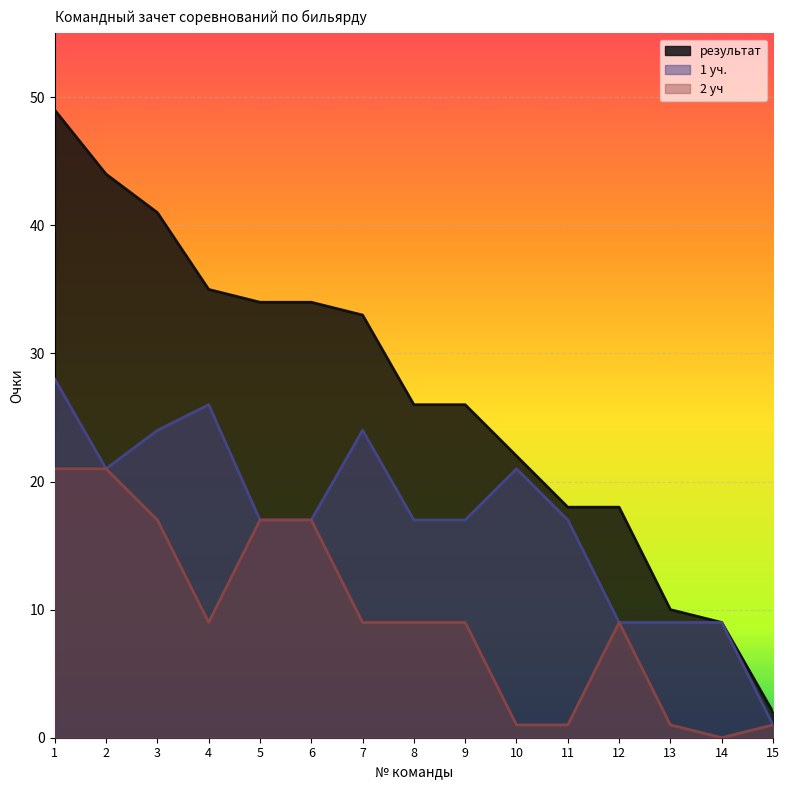

Reading left to right, list all the values displayed in this chart.

результат: 49	44	41	35	34	34	33	26	26	22	18	18	10	9	2
1 уч.: 28	21	24	26	17	17	24	17	17	21	17	9	9	9	1
2 уч: 21	21	17	9	17	17	9	9	9	1	1	9	1	0	1